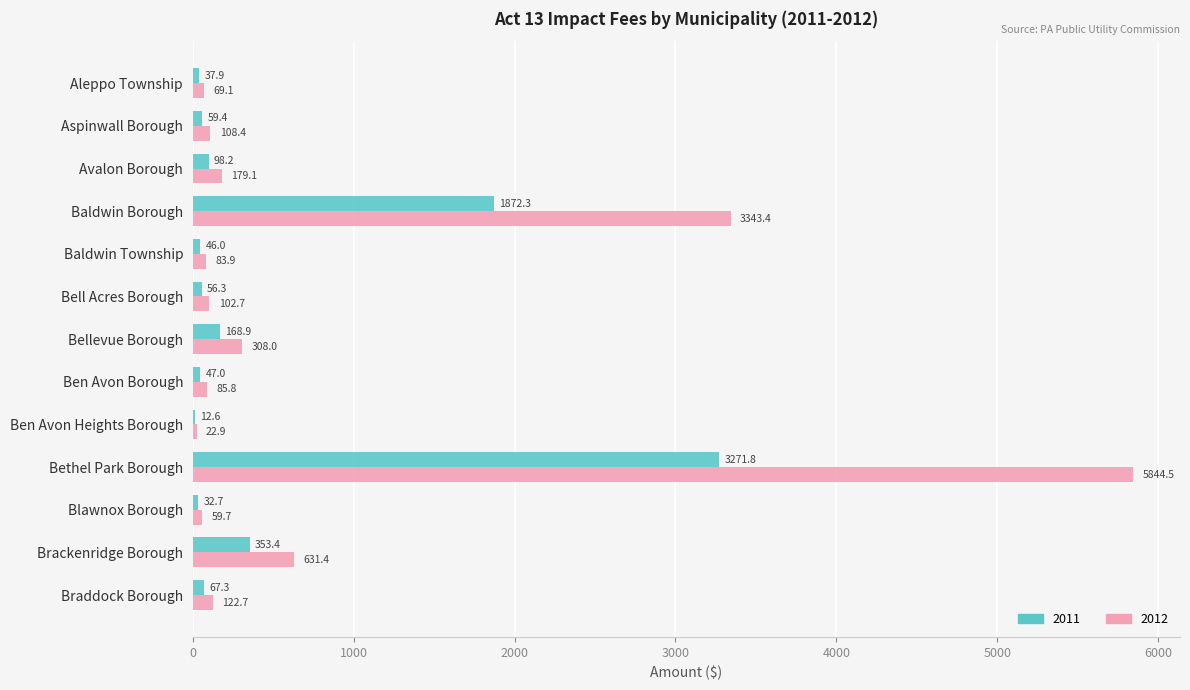

What is the sum of all 2012 values?

10961.5